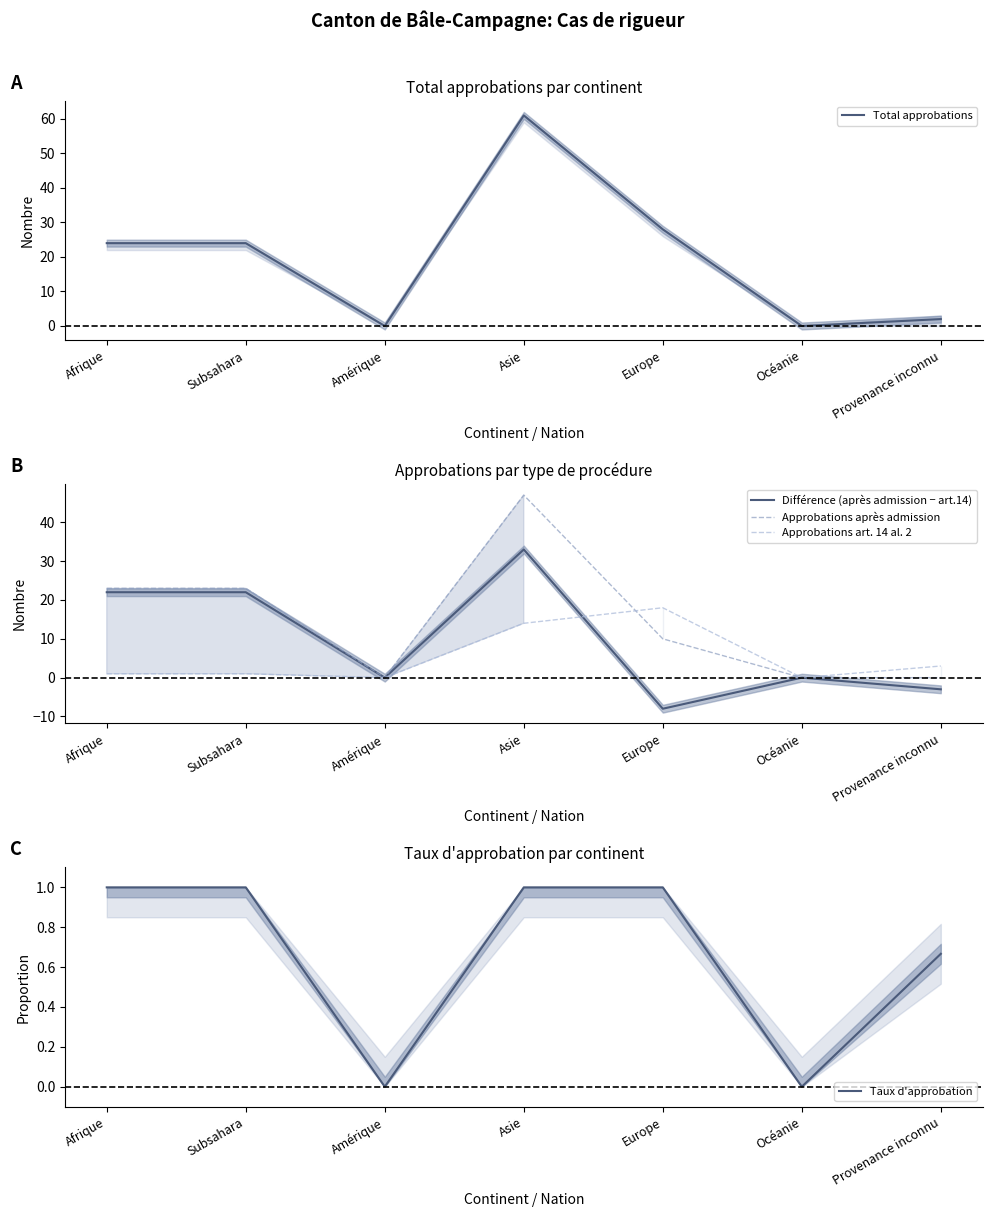

Which category has the highest value in the Taux d'approbation series?

Afrique